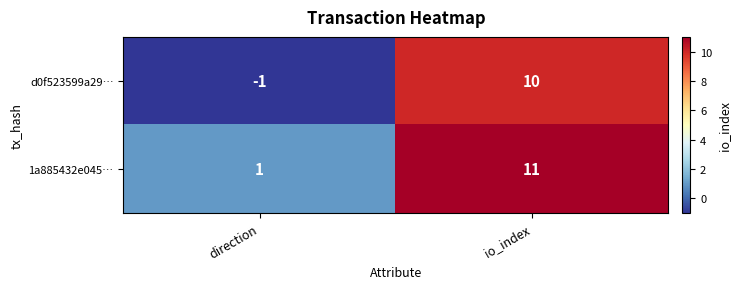

List the series in order of their peak value, lowest first.

d0f523599a29…, 1a885432e045…